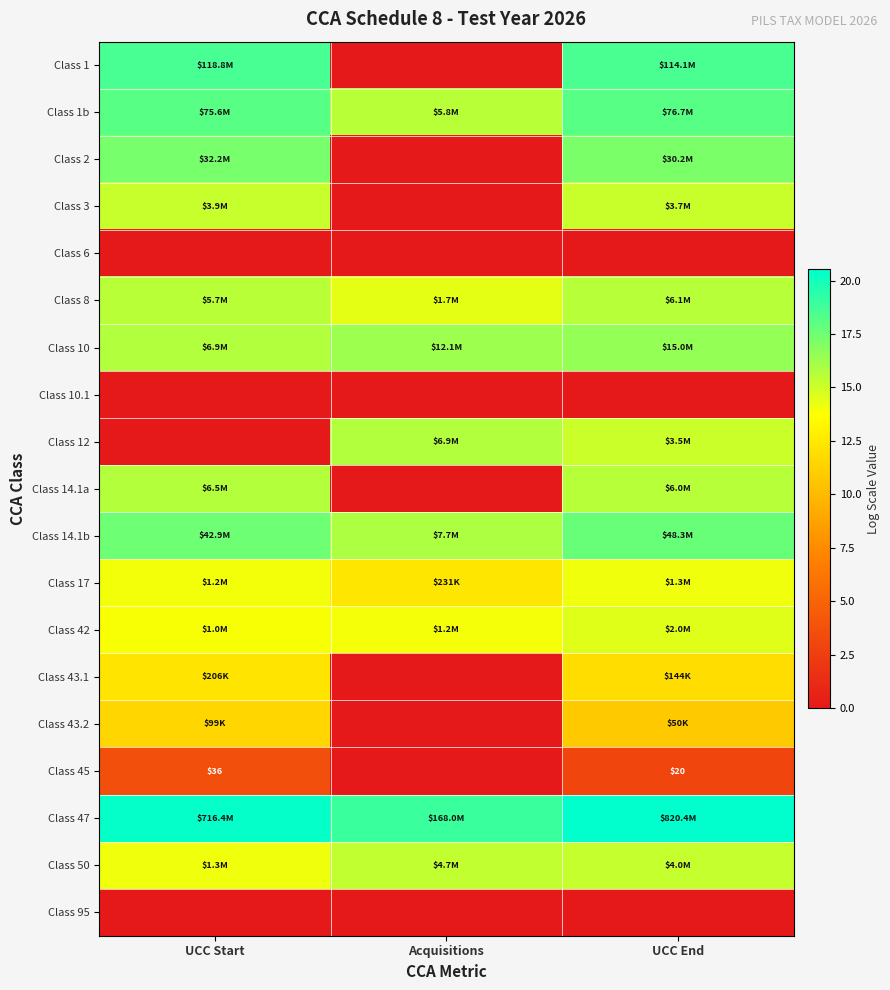

Which label corresponds to the smallest value in the chart?

Acquisitions